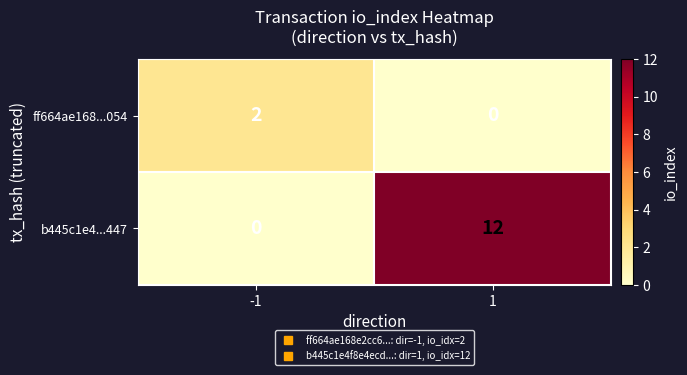

What is the difference between the maximum and minimum values in the b445c1e4...447 series?

12